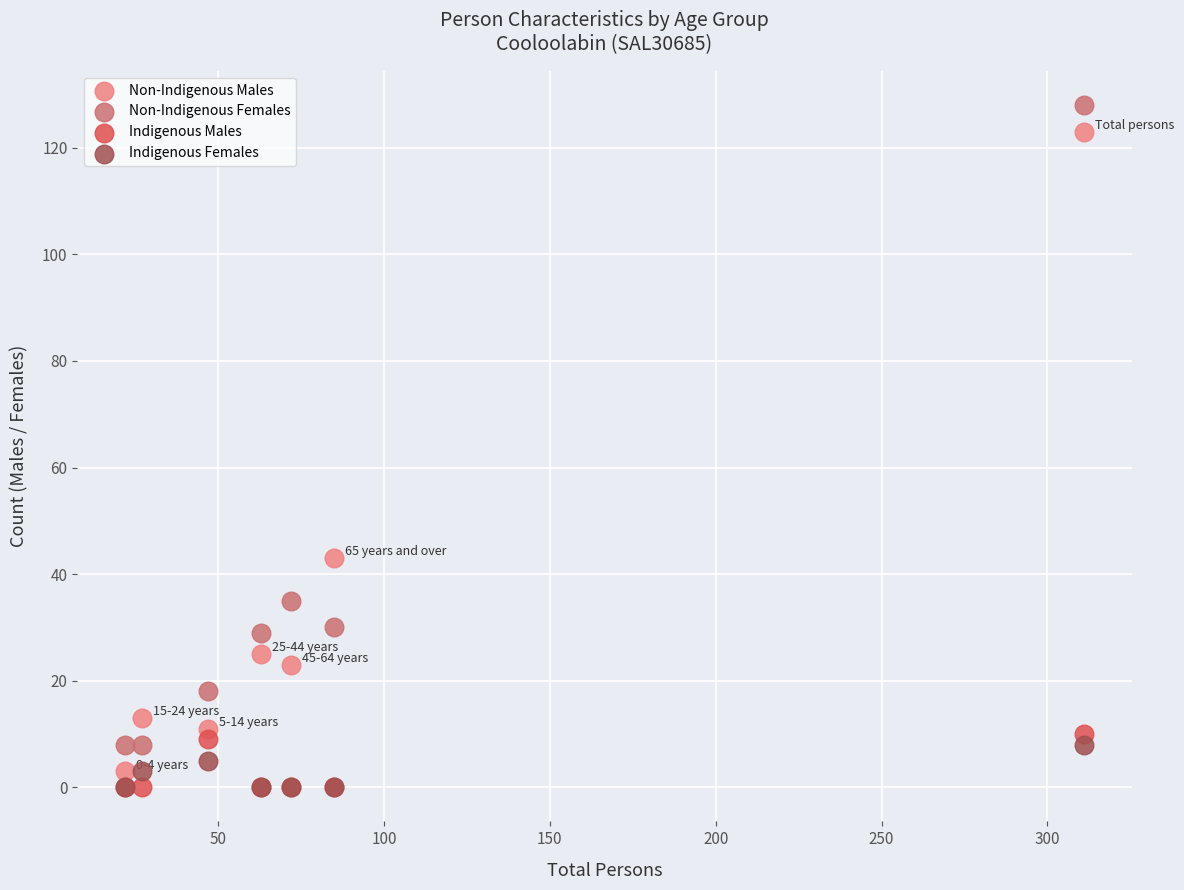

What are all the series names shown in the legend?

Non-Indigenous Males, Non-Indigenous Females, Indigenous Males, Indigenous Females